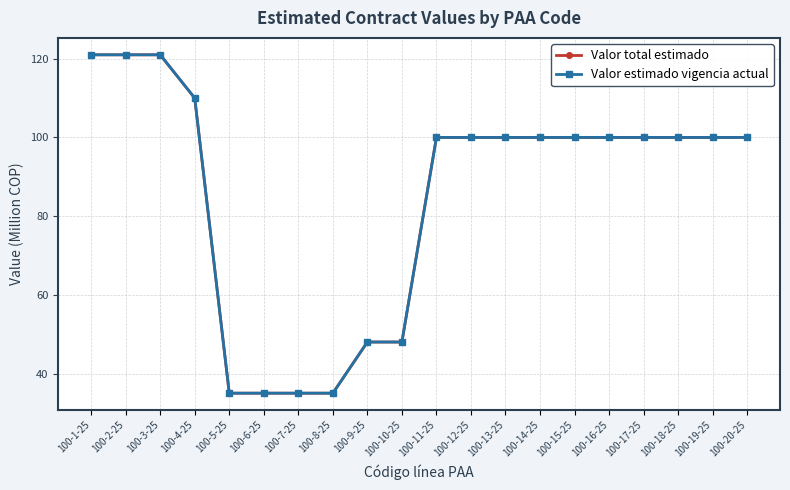

Does the chart have visible grid lines?

Yes